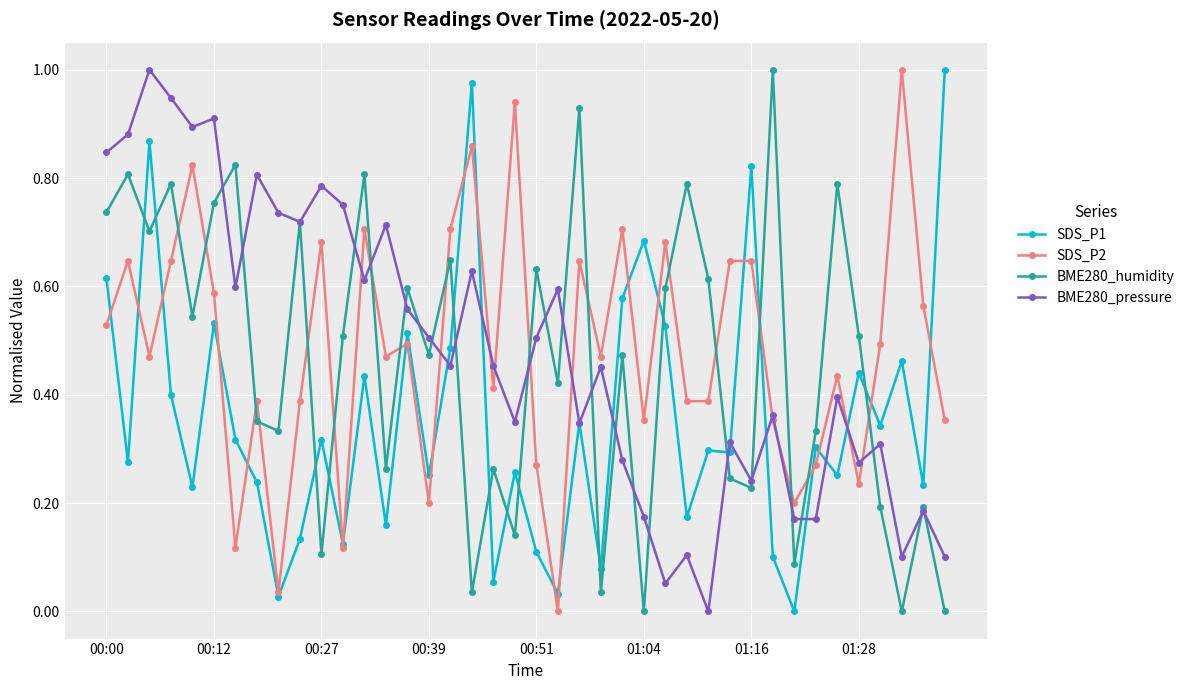

True or false: BME280_humidity and SDS_P1 intersect in this chart.

True